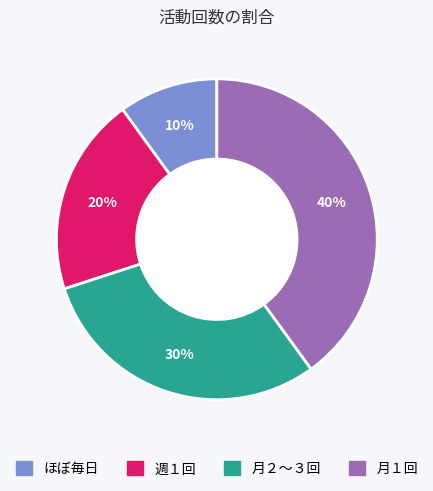

Rank the categories by value from lowest to highest.

ほぼ毎日, 週１回, 月２～３回, 月１回